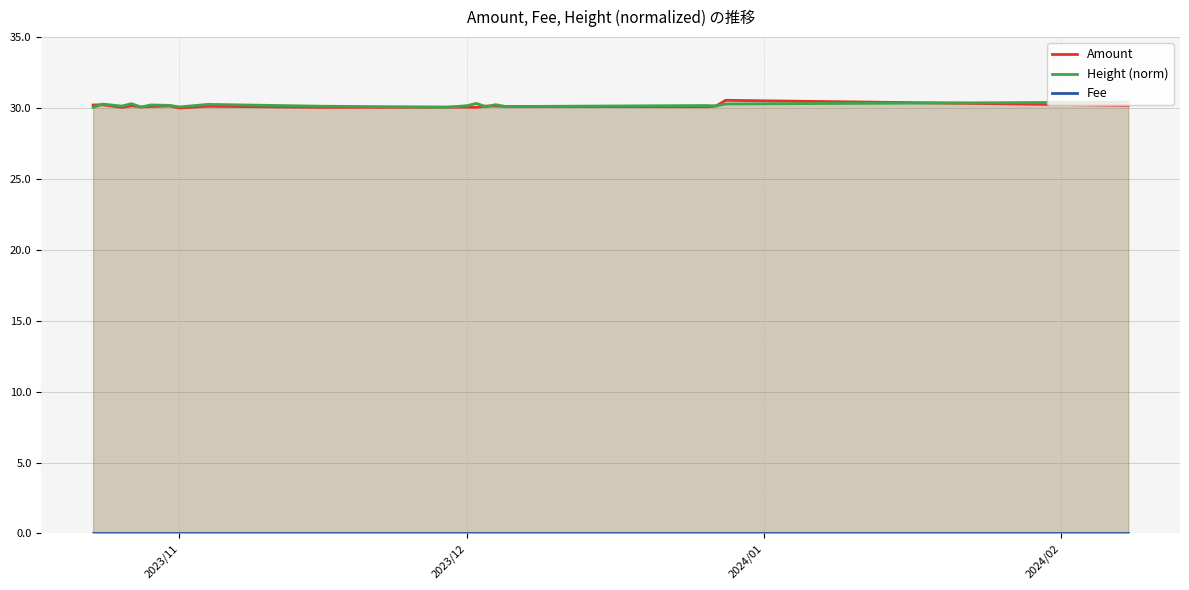

What is the minimum value for Height (norm)?

30.1